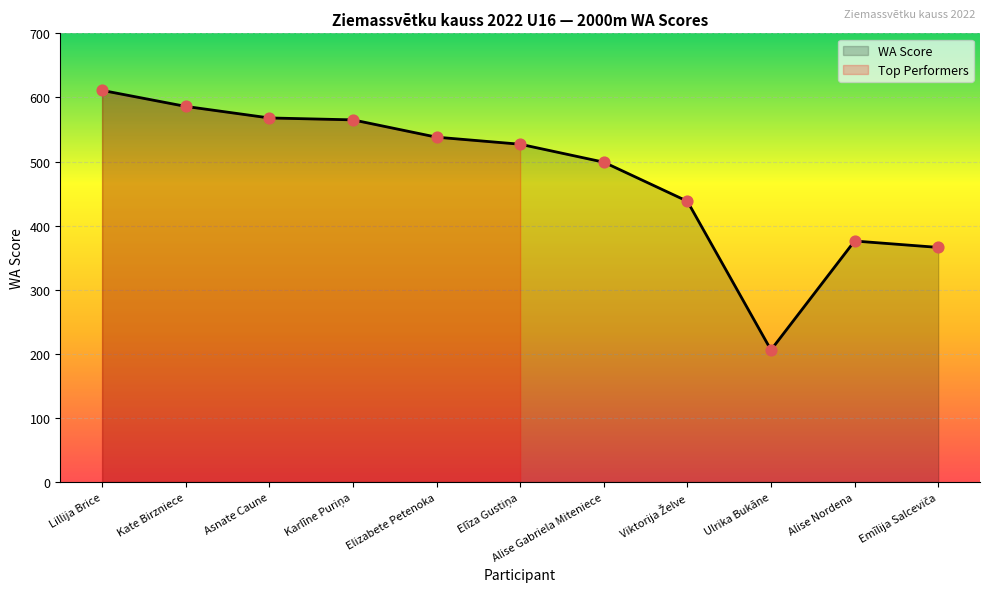

What is the change in value from Asnate Caune to Ulrika Bukāne?

-362